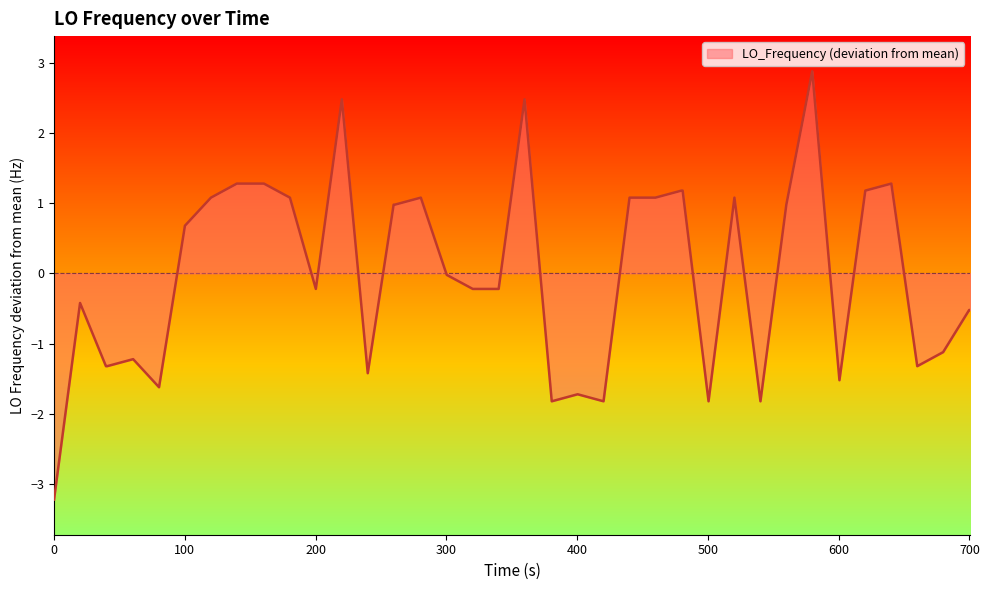

What is the difference between the maximum and minimum values?

6.1